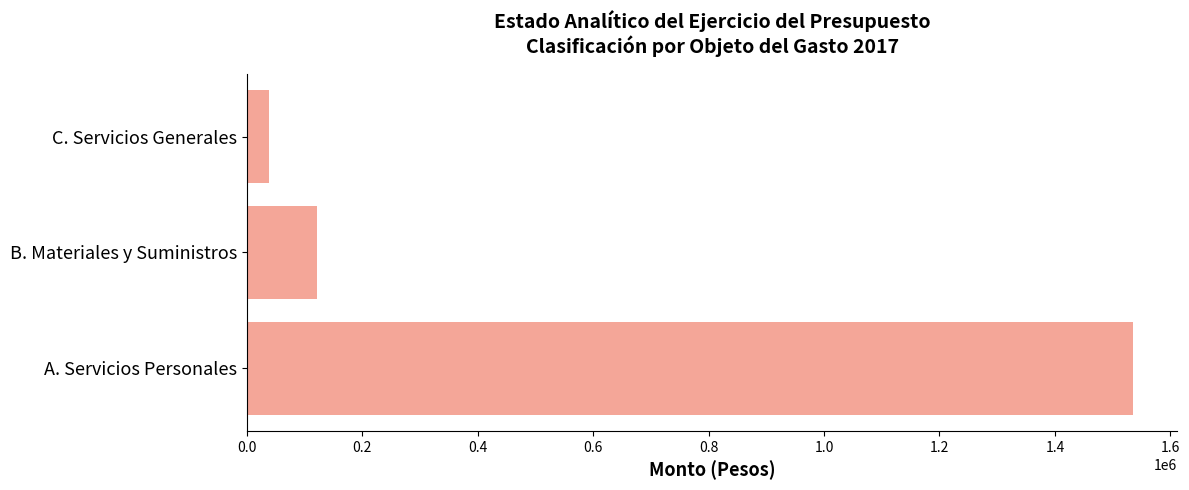

Rank the categories by value from highest to lowest.

A. Servicios Personales, B. Materiales y Suministros, C. Servicios Generales